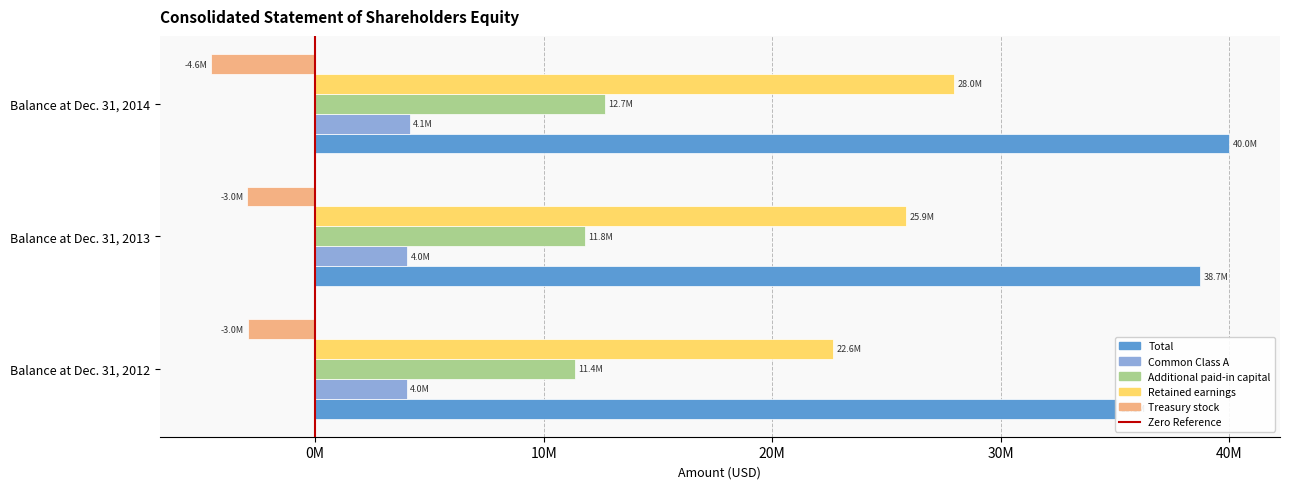

Reading left to right, what are all the values shown in this chart?

Total: Balance at Dec. 31, 2012=35088000	Balance at Dec. 31, 2013=38730000	Balance at Dec. 31, 2014=39991000
Common Class A: Balance at Dec. 31, 2012=4013000	Balance at Dec. 31, 2013=4038000	Balance at Dec. 31, 2014=4139000
Additional paid-in capital: Balance at Dec. 31, 2012=11384000	Balance at Dec. 31, 2013=11798000	Balance at Dec. 31, 2014=12695000
Retained earnings: Balance at Dec. 31, 2012=22646000	Balance at Dec. 31, 2013=25871000	Balance at Dec. 31, 2014=27951000
Treasury stock: Balance at Dec. 31, 2012=-2955000	Balance at Dec. 31, 2013=-2977000	Balance at Dec. 31, 2014=-4566000